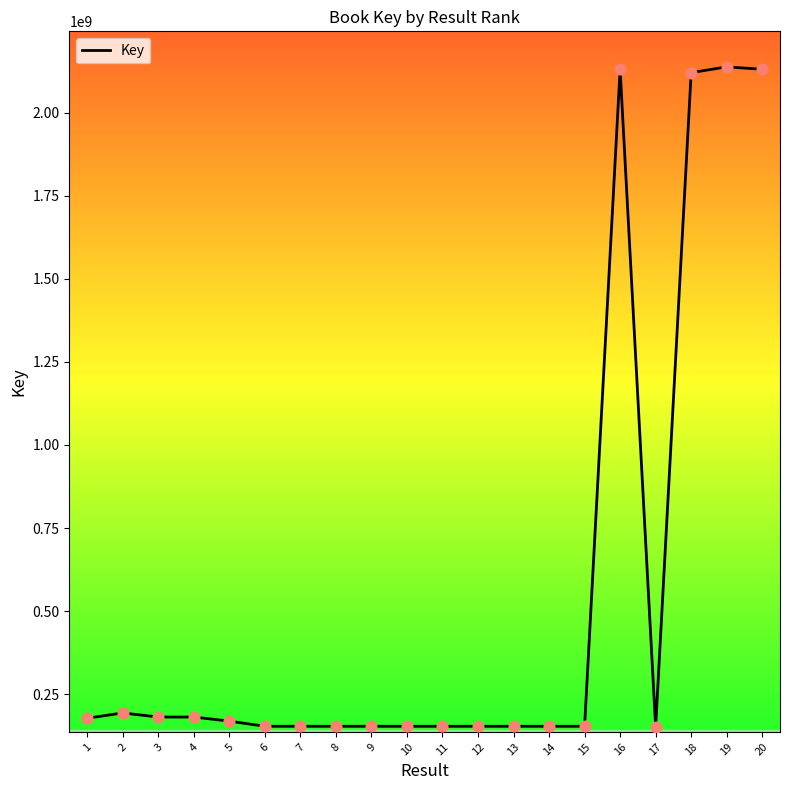

What is the change in value from 2 to 3?

-12435999